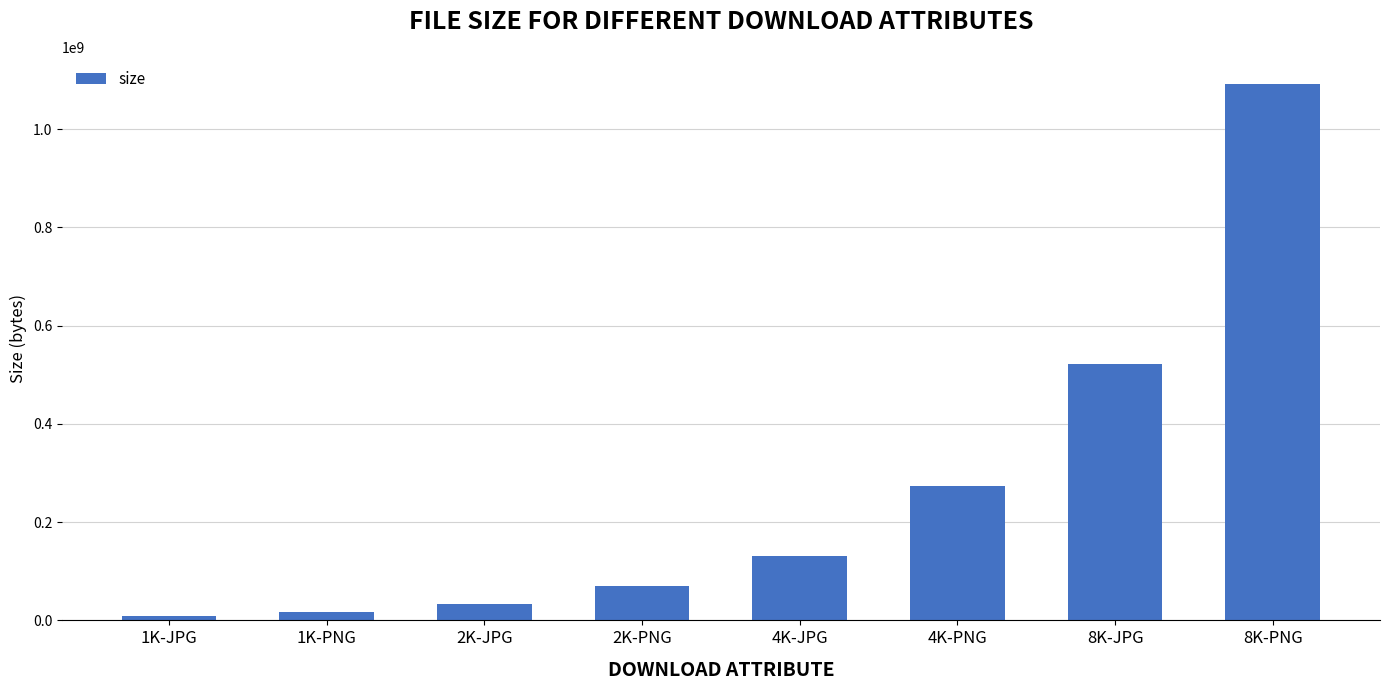

True or false: the data shows 1092485723 at 8K-PNG.

True